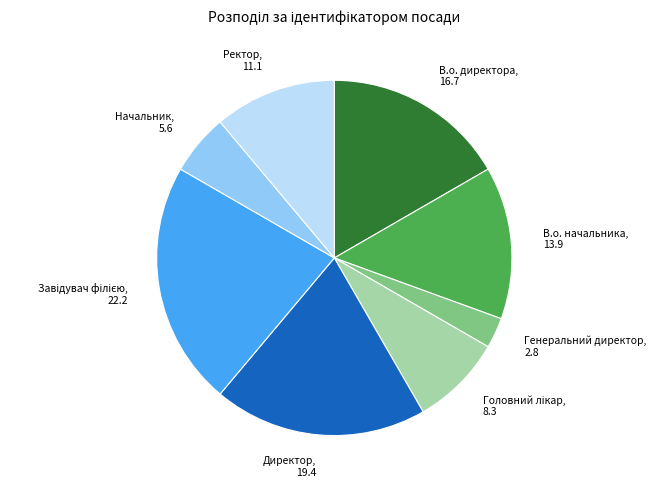

Combined, do В.о. начальника and В.о. директора account for over 50%?

No